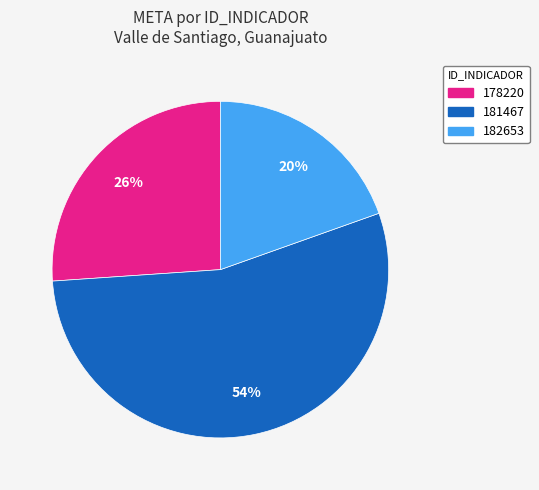

To the nearest percent, what portion does 178220 represent?

26%